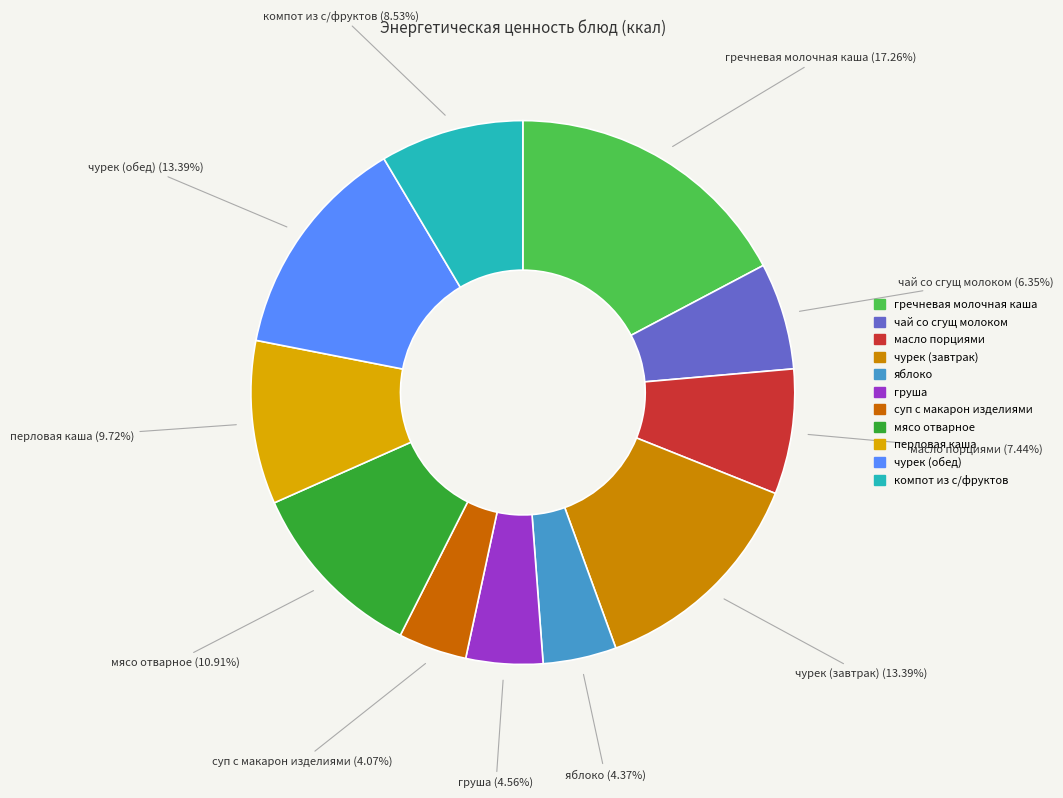

Is it true that яблоко is 4% of the pie?

True